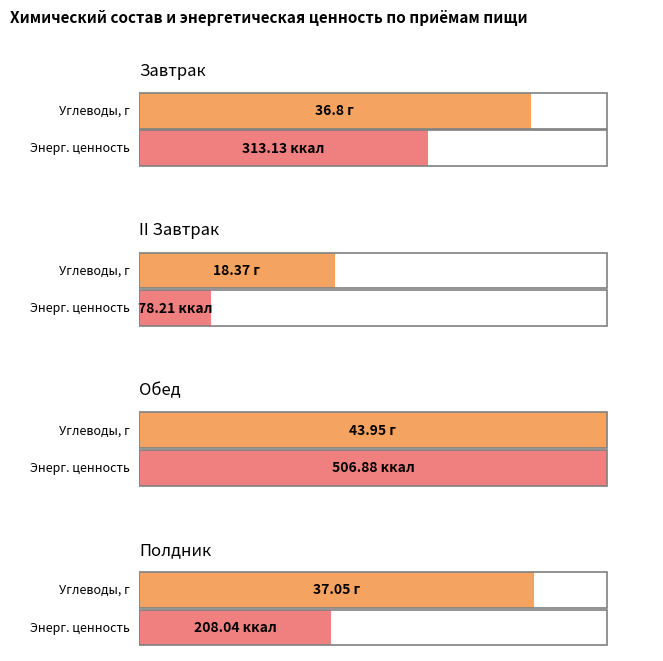

The value of Жиры, г at II Завтрак is 0.1. True or false?

False